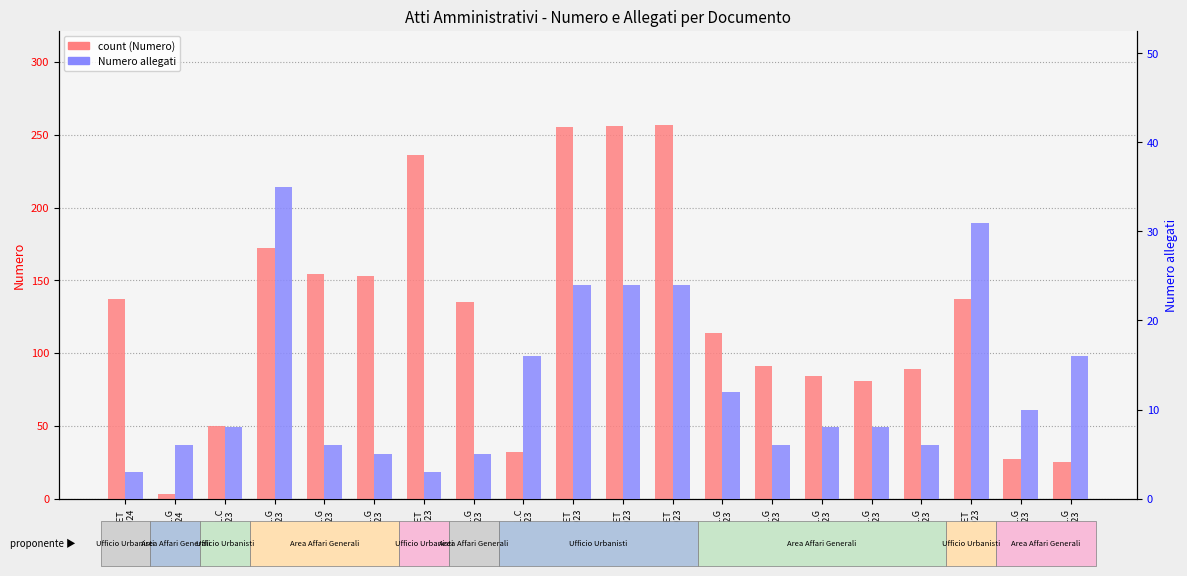

Are the bars horizontal?

No